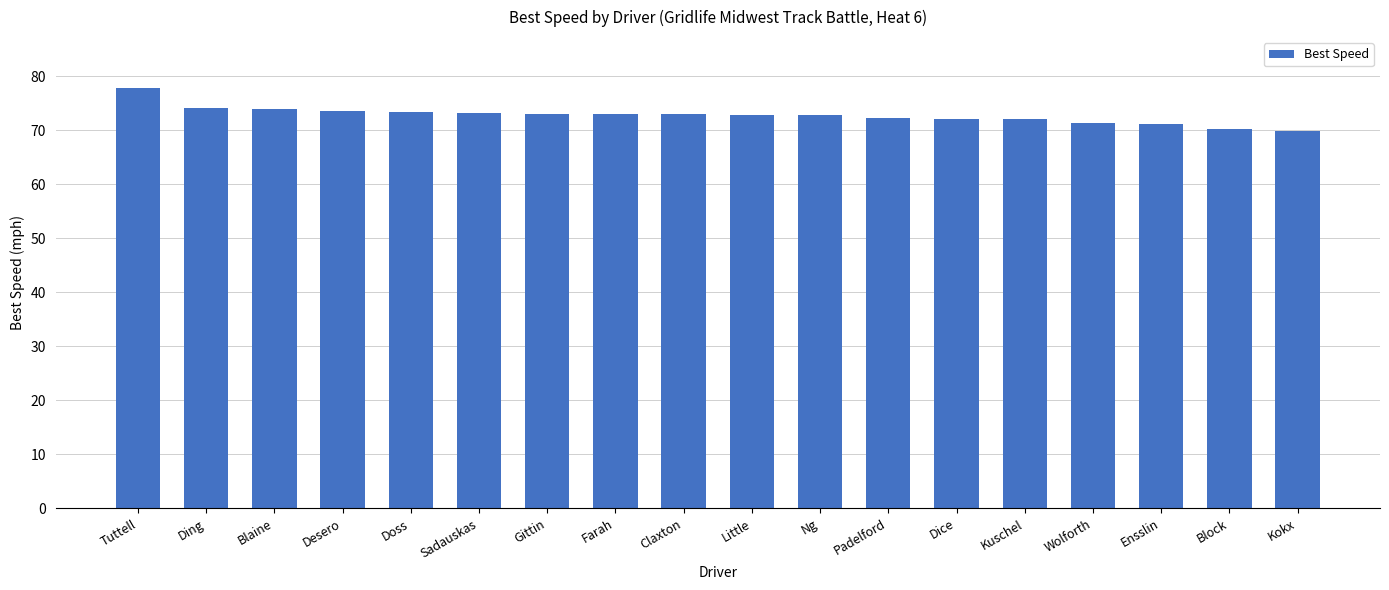

What is the difference between the maximum and minimum values?

8.0